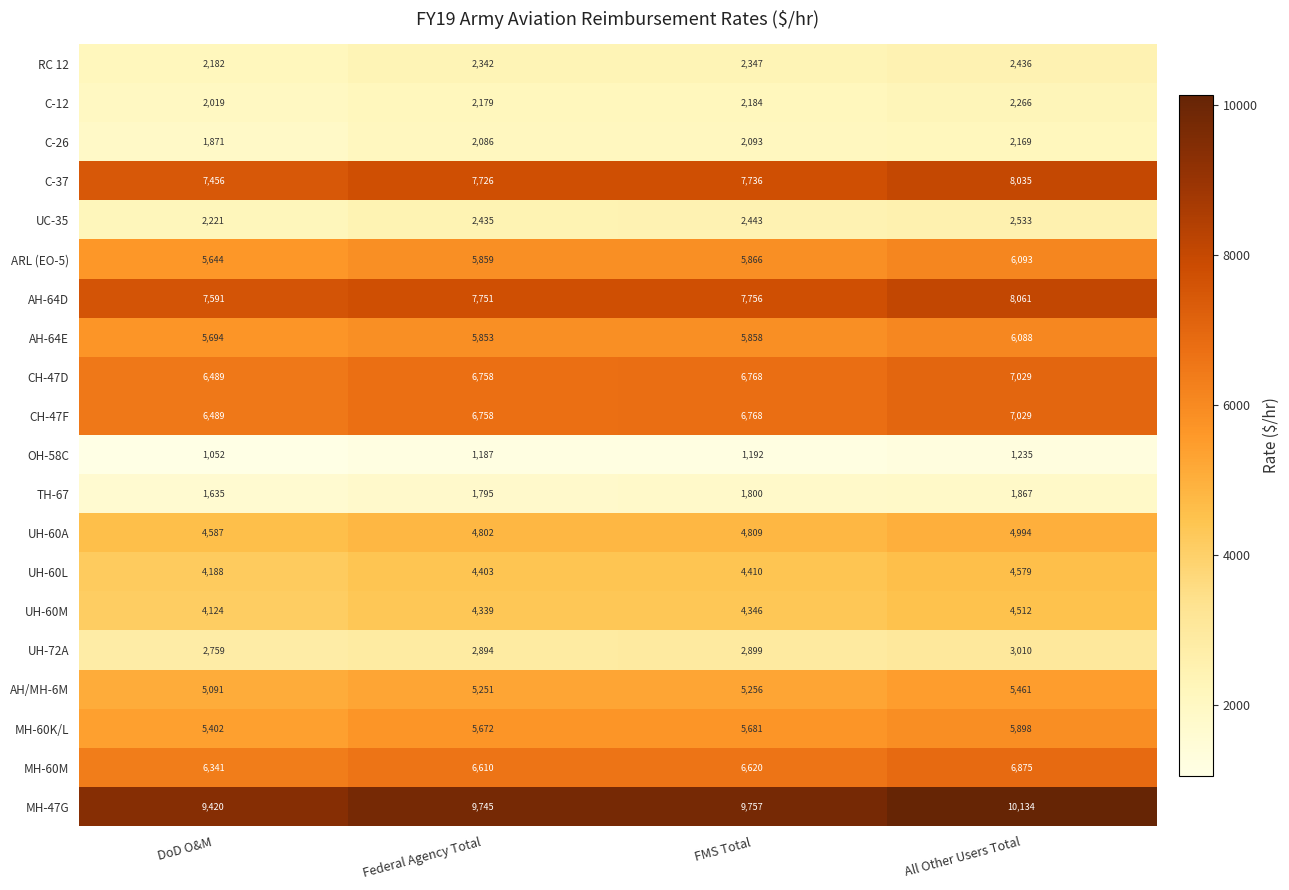

At how many categories does at least one series exceed 4746?

4